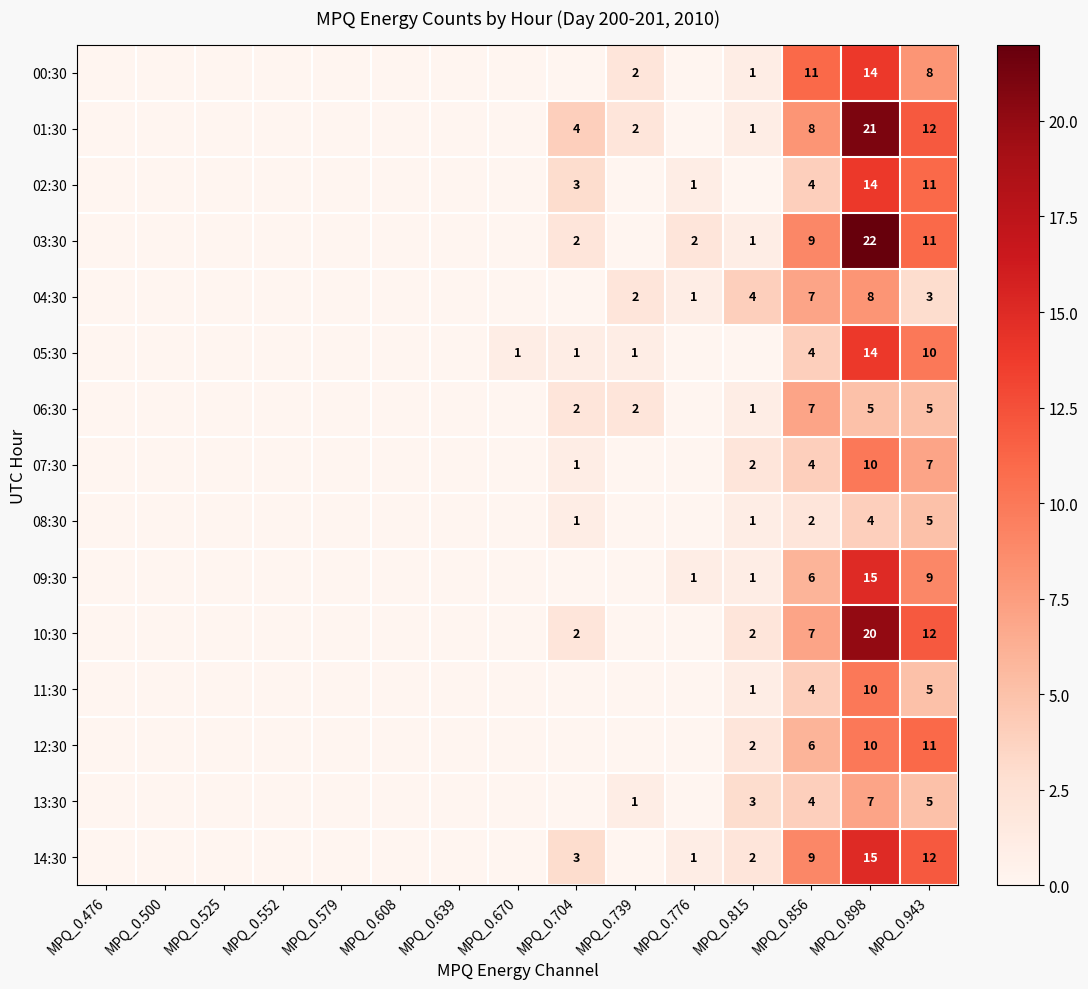

True or false: 10:30 has a value of 12 at MPQ_0.856.

False